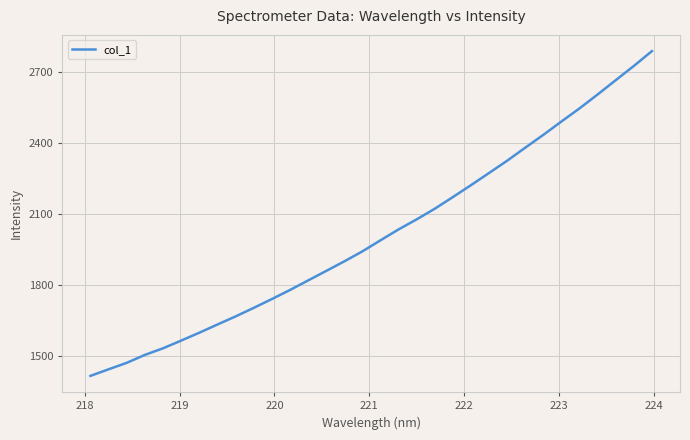

What is the minimum value shown in the chart?

1417.0